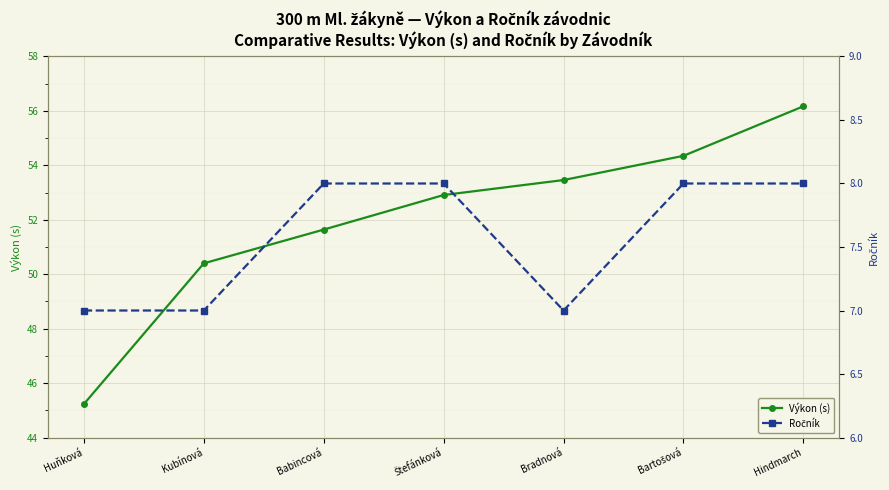

What value does the Výkon (s) series have at Štefánková?

52.9